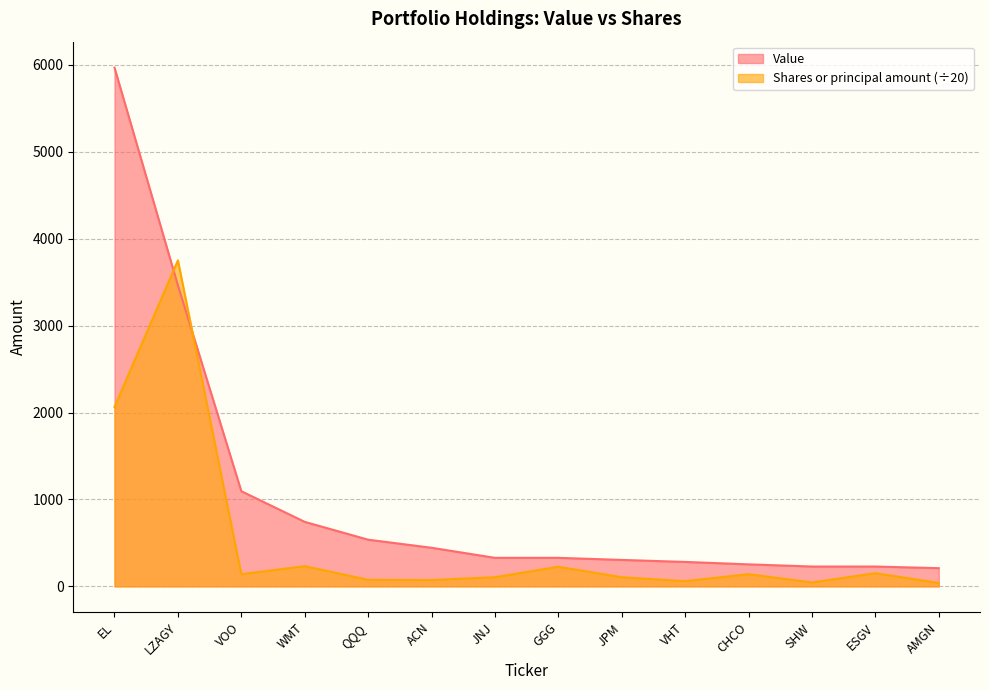

True or false: Value has more than 2 points higher than both neighbors.

False